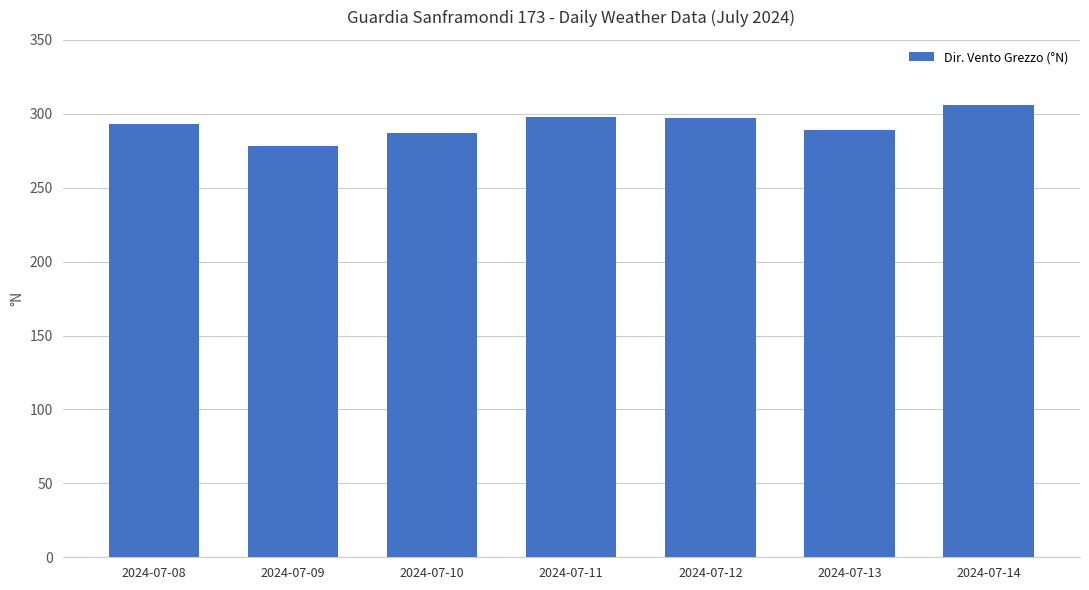

Approximately how many times larger is the value at 2024-07-12 compared to 2024-07-11?

1.0